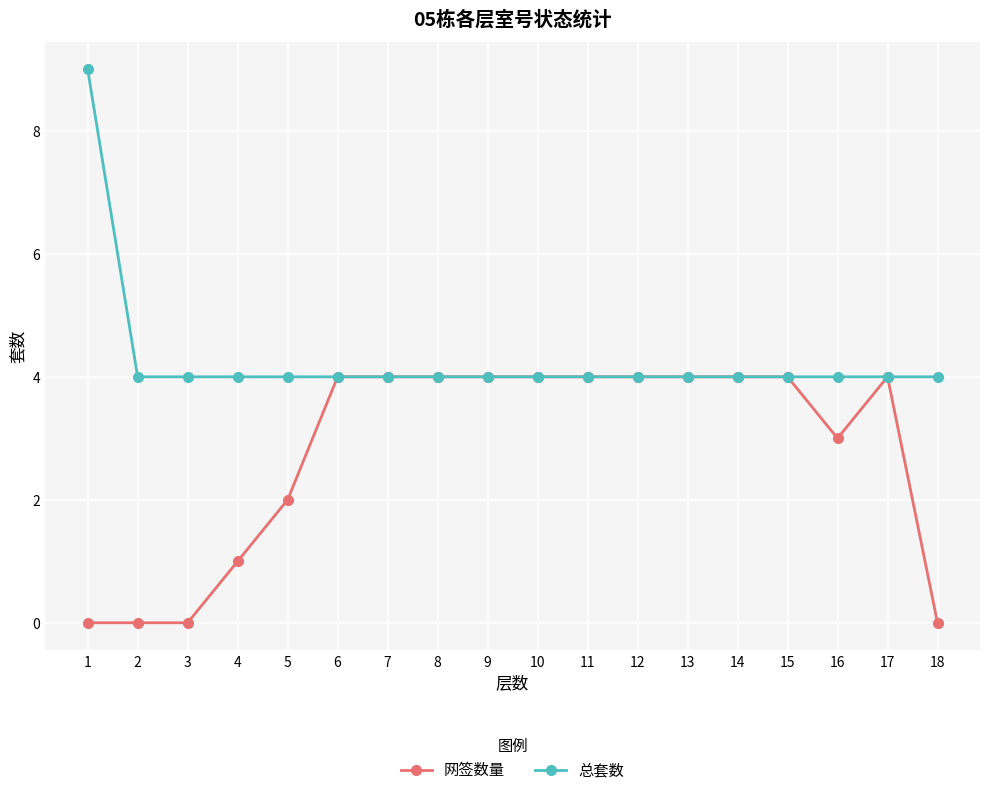

What is the approximate value of 总套数 at 18?

4